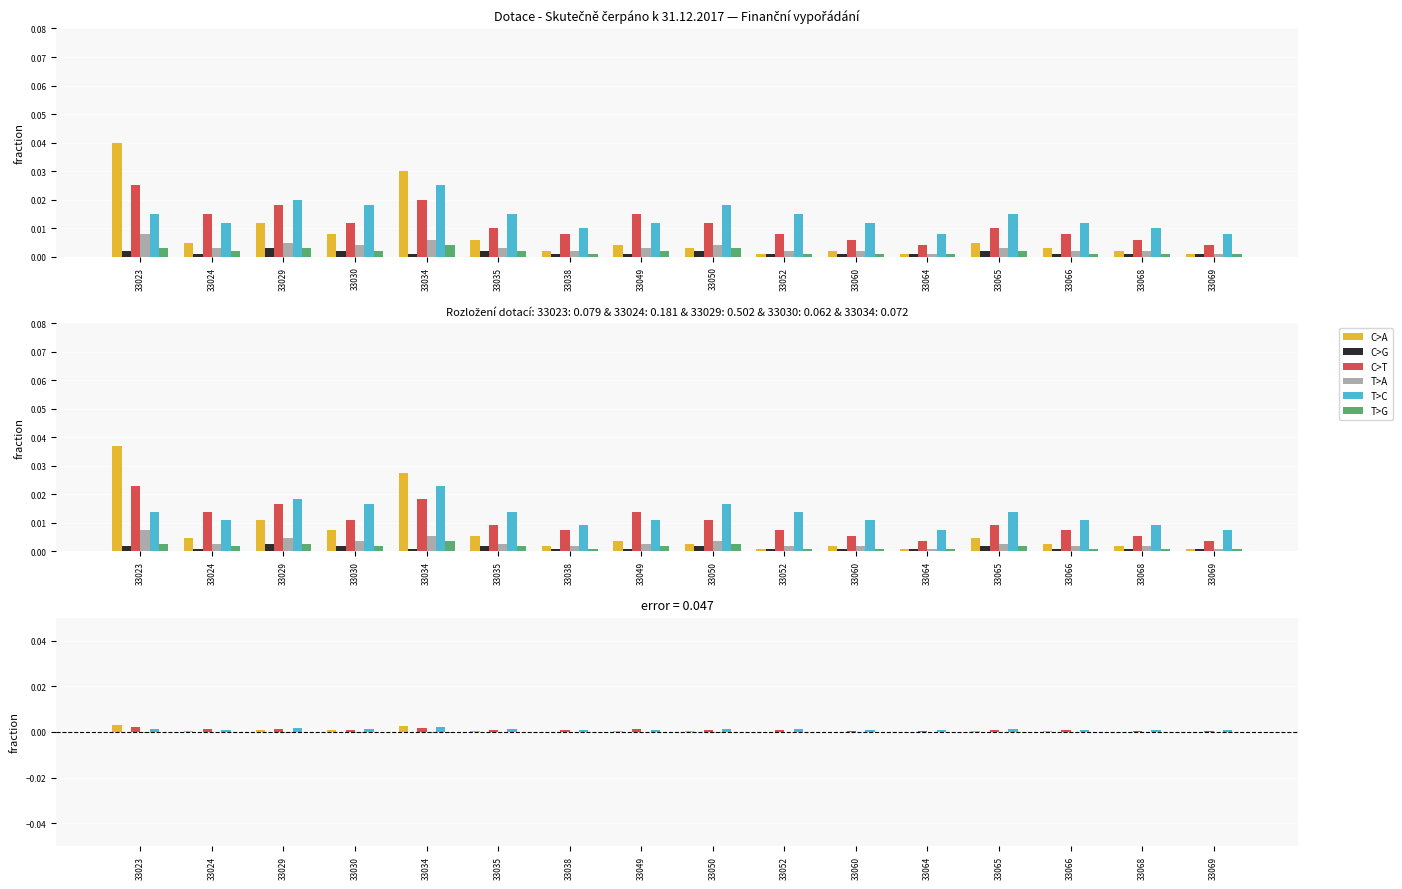

How many groups of bars are there?

16